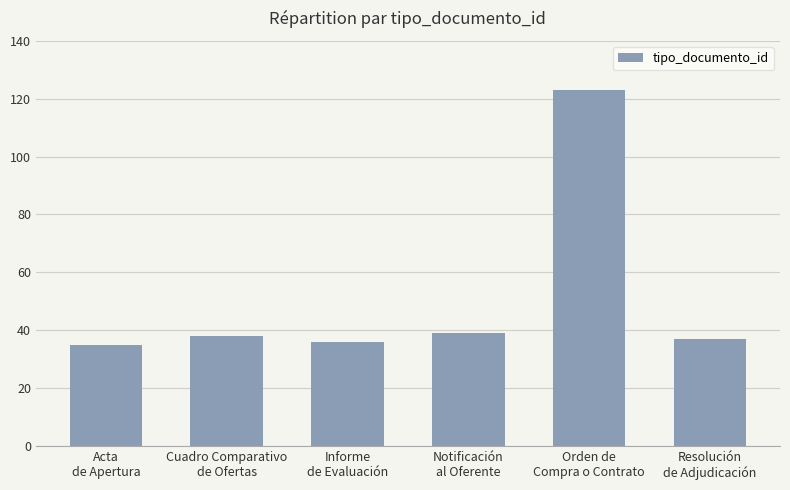

What is the difference between the maximum and minimum values?

88